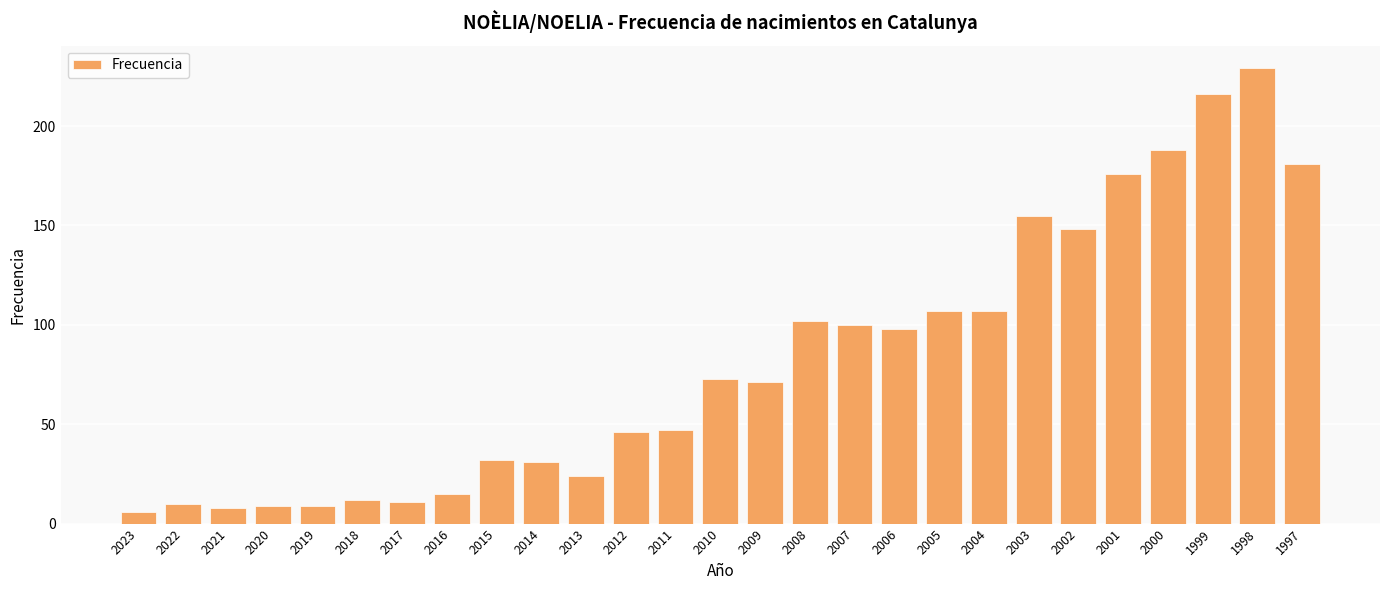

Read the value at 2001.

176